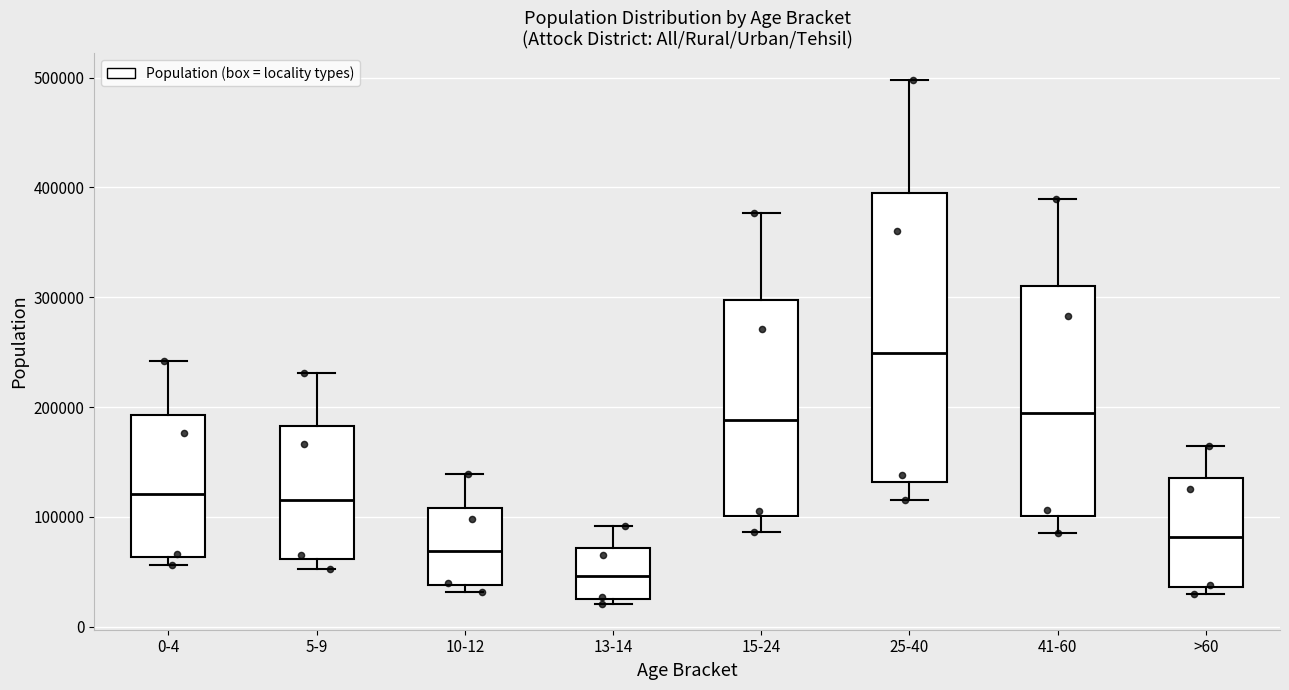

Reading left to right, transcribe this box plot: for each box, give where its median line is, the range the box spans, and where its two whiskers end, as read against the y-axis. The values are not printed on the chart, so give them approximately, as read against the axis.

0-4: median 120000, box 60000 to 190000, whiskers 60000 (just below the box's lower edge) to 240000
5-9: median 120000, box 60000 to 180000, whiskers 50000 to 230000
10-12: median 70000, box 40000 to 110000, whiskers 30000 to 140000
13-14: median 50000, box 30000 to 70000, whiskers 20000 to 90000
15-24: median 190000, box 100000 to 300000, whiskers 90000 to 380000
25-40: median 250000, box 130000 to 390000, whiskers 120000 to 500000
41-60: median 190000, box 100000 to 310000, whiskers 90000 to 390000
>60: median 80000, box 40000 to 140000, whiskers 30000 to 160000